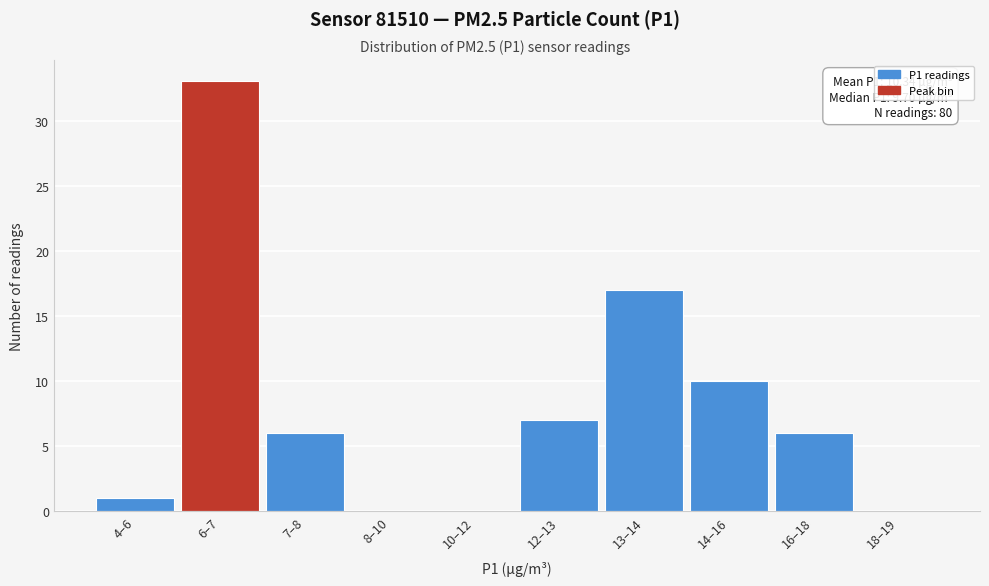

Reading right to left, what are all the values shown in this chart?

18–19=0	16–18=6	14–16=10	13–14=17	12–13=7	10–12=0	8–10=0	7–8=6	6–7=33	4–6=1